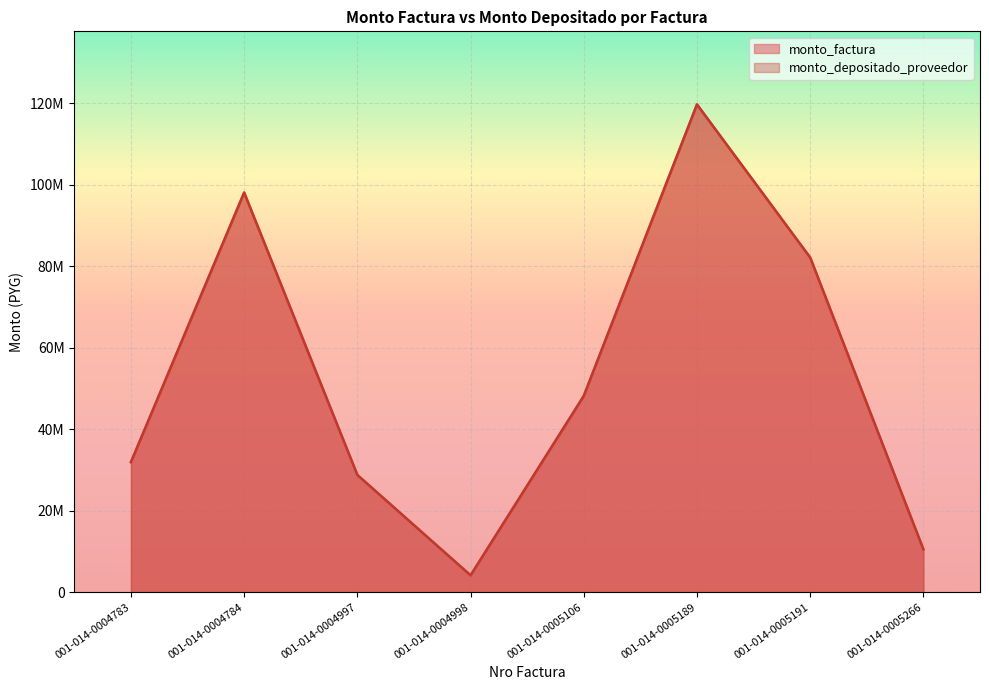

How many values in the monto_depositado_proveedor series are below 48174000?

4